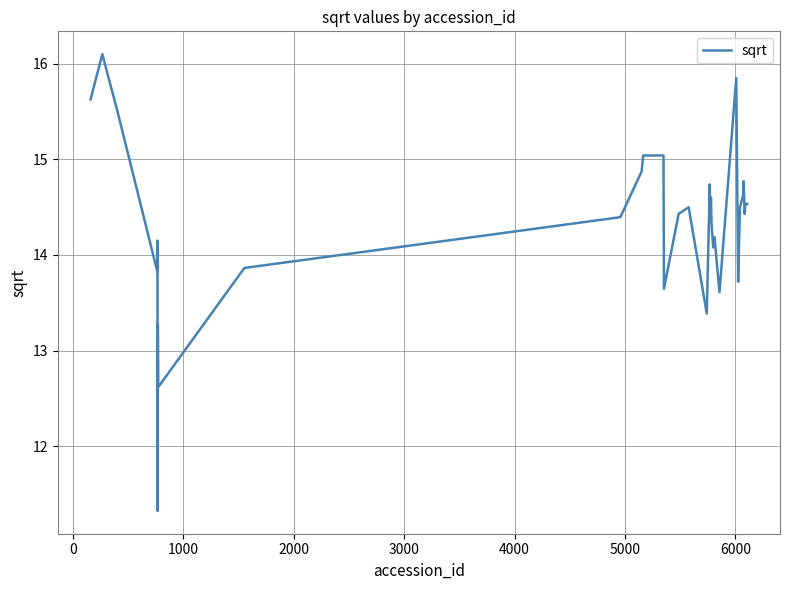

What is the smallest value displayed?

11.3